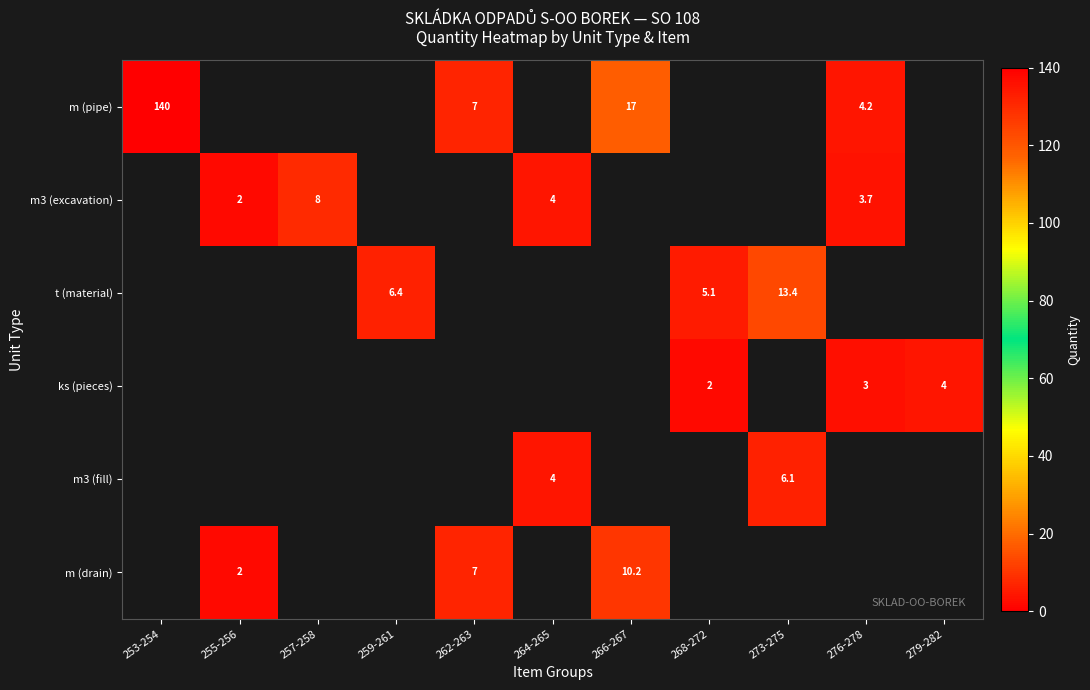

True or false: m (drain) has a value of 2.0 at 255-256.

True